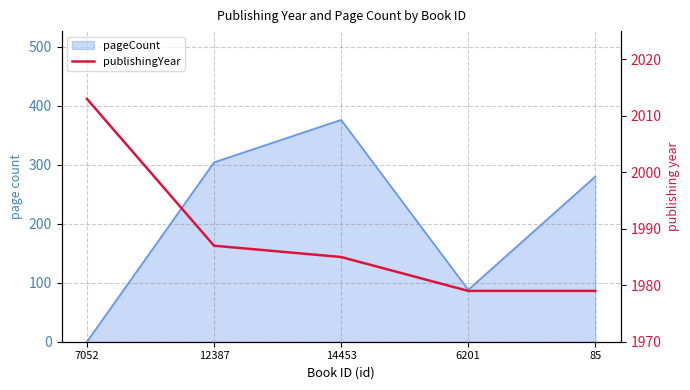

Rank the categories by value from highest to lowest.

7052, 12387, 14453, 6201, 85